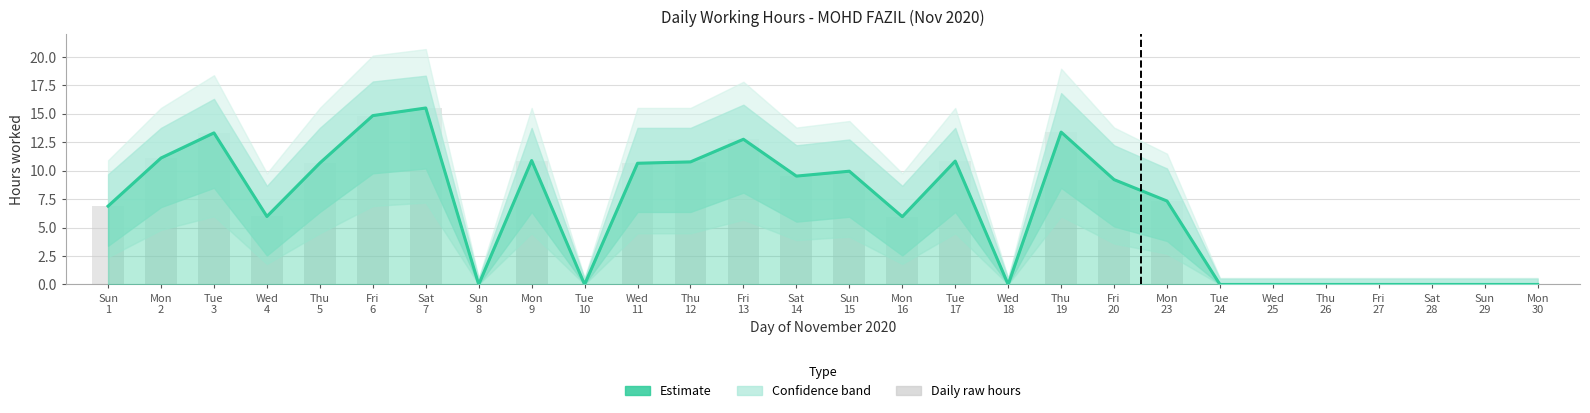

How many values are below 9?

14